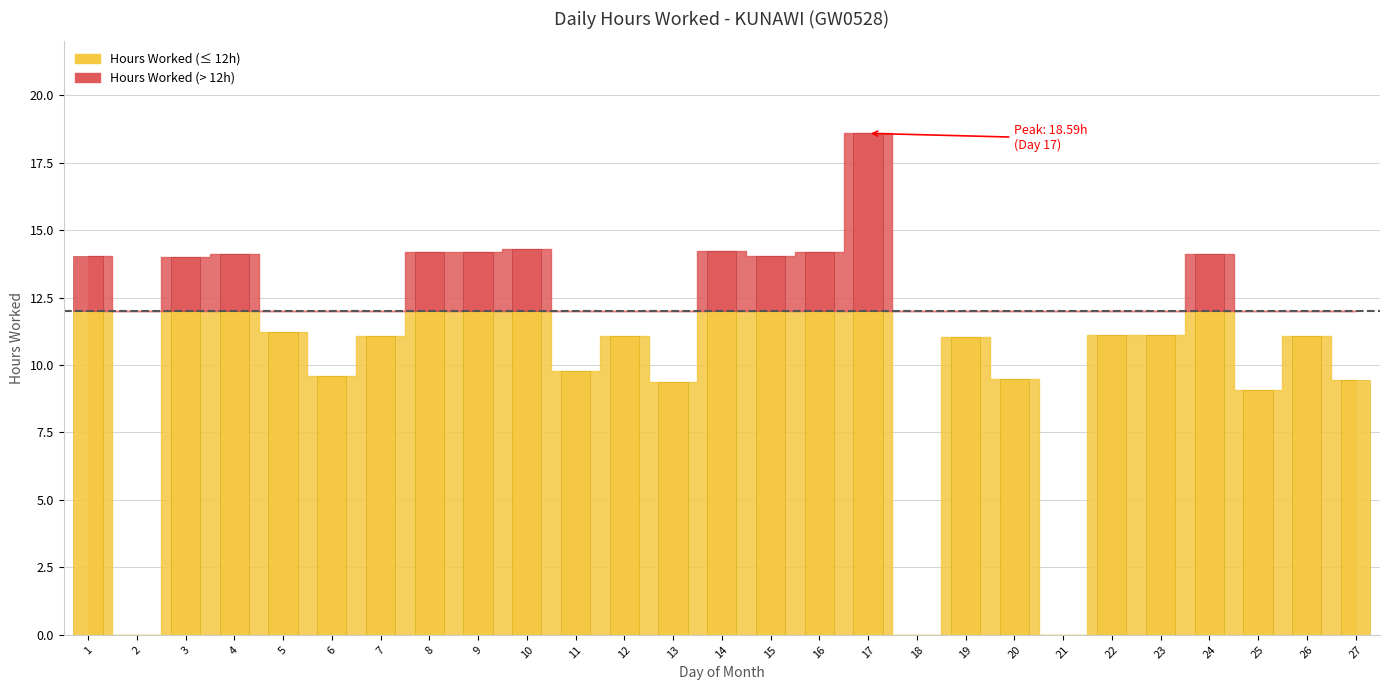

How many categories are shown in the chart?

27